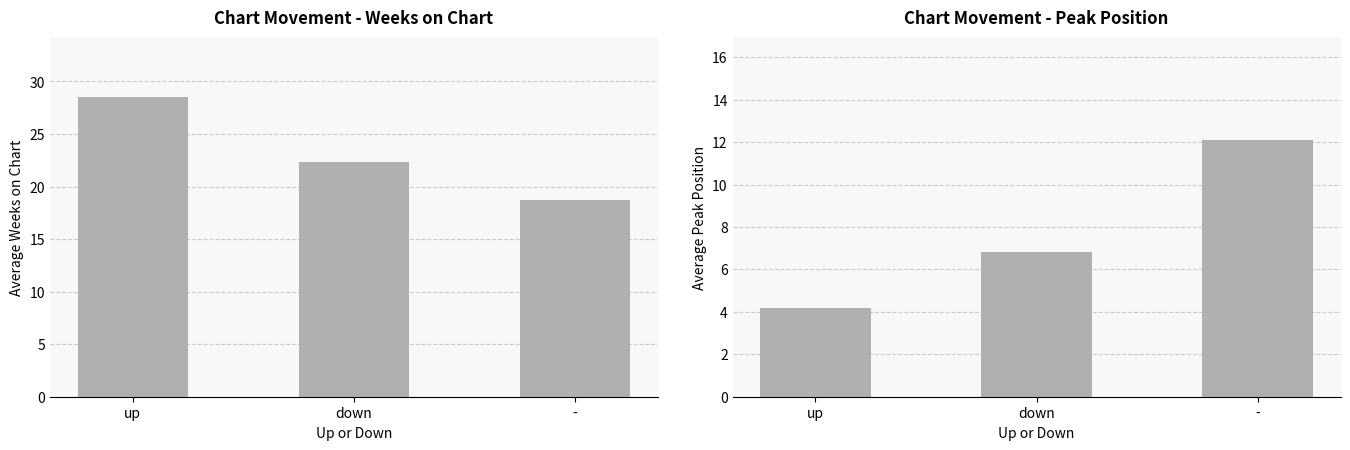

Which series has the widest spread of values?

Average Weeks on Chart